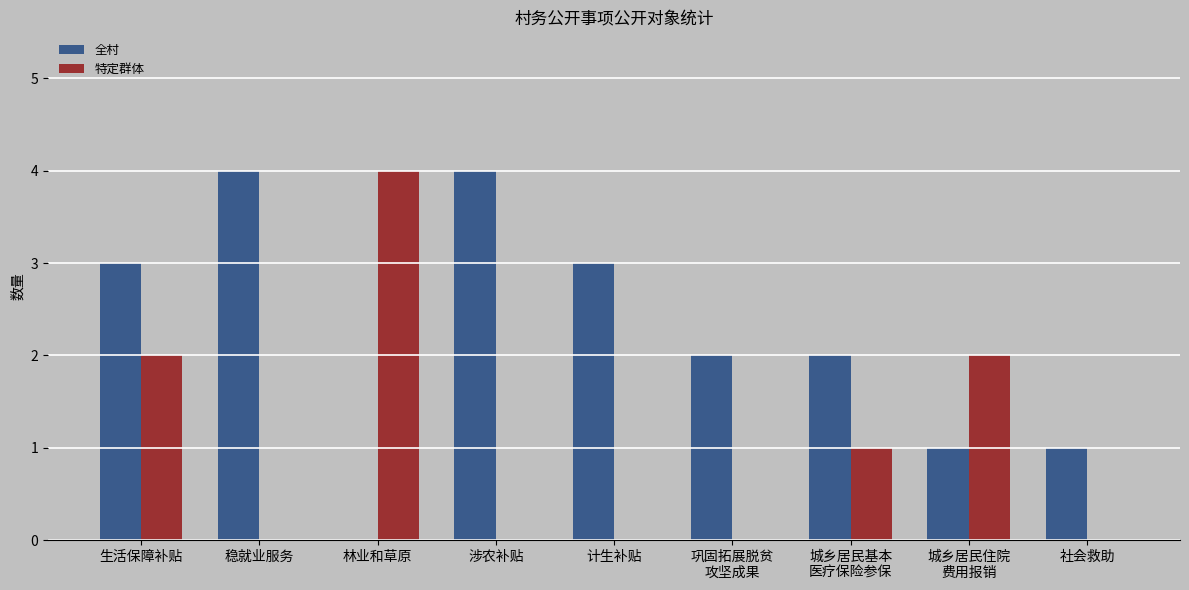

The value of 全村 at 林业和草原 is 2. True or false?

False